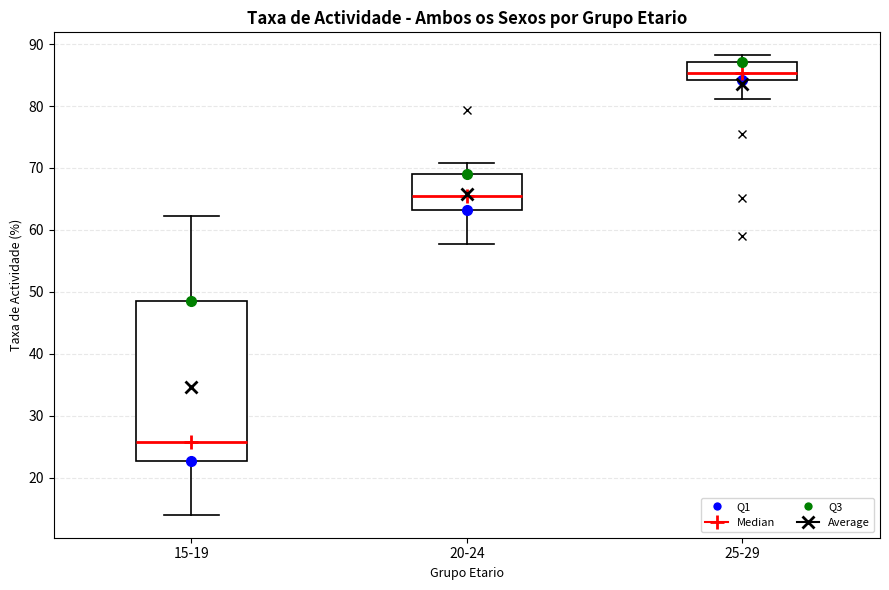

Comparing the boxes themselves (not the whiskers), which one is the tallest?

15-19